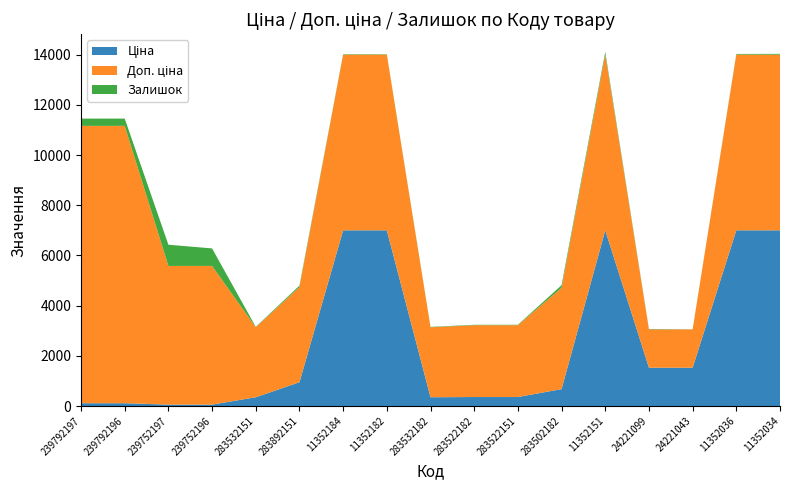

Reading left to right, what are all the values shown in this chart?

Ціна: 239792197=110.5	239792196=110.5	239752197=55.3	239752196=55.3	283532151=348.6	283892151=947.6	11352184=7002.7	11352182=7002.7	283532182=348.6	283522182=358.0	283522151=358.0	283502182=672.7	11352151=7002.7	24221099=1526.8	24221043=1526.8	11352036=7002.7	11352034=7002.7
Доп. ціна: 239792197=11055.0	239792196=11055.0	239752197=5528.0	239752196=5528.0	283532151=2789.2	283892151=3790.3	11352184=7002.7	11352182=7002.7	283532182=2789.2	283522182=2863.8	283522151=2863.8	283502182=4036.0	11352151=7002.7	24221099=1527.0	24221043=1527.0	11352036=7002.7	11352034=7002.7
Залишок: 239792197=290.0	239792196=290.0	239752197=845.0	239752196=698.0	283532151=16.0	283892151=61.0	11352184=18.0	11352182=16.0	283532182=16.0	283522182=16.0	283522151=16.0	283502182=106.0	11352151=107.0	24221099=16.0	24221043=4.0	11352036=27.0	11352034=31.0